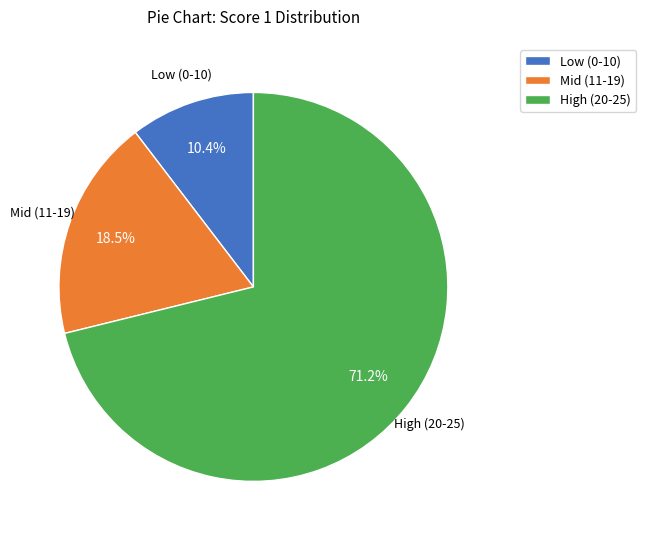

What percentage is NOT represented by Mid (11-19)?

81.5%